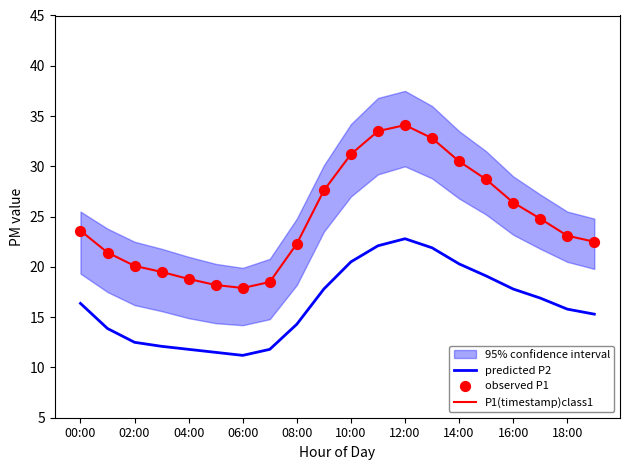

The predicted P2 series shows 4.9 at 06:00. True or false?

False